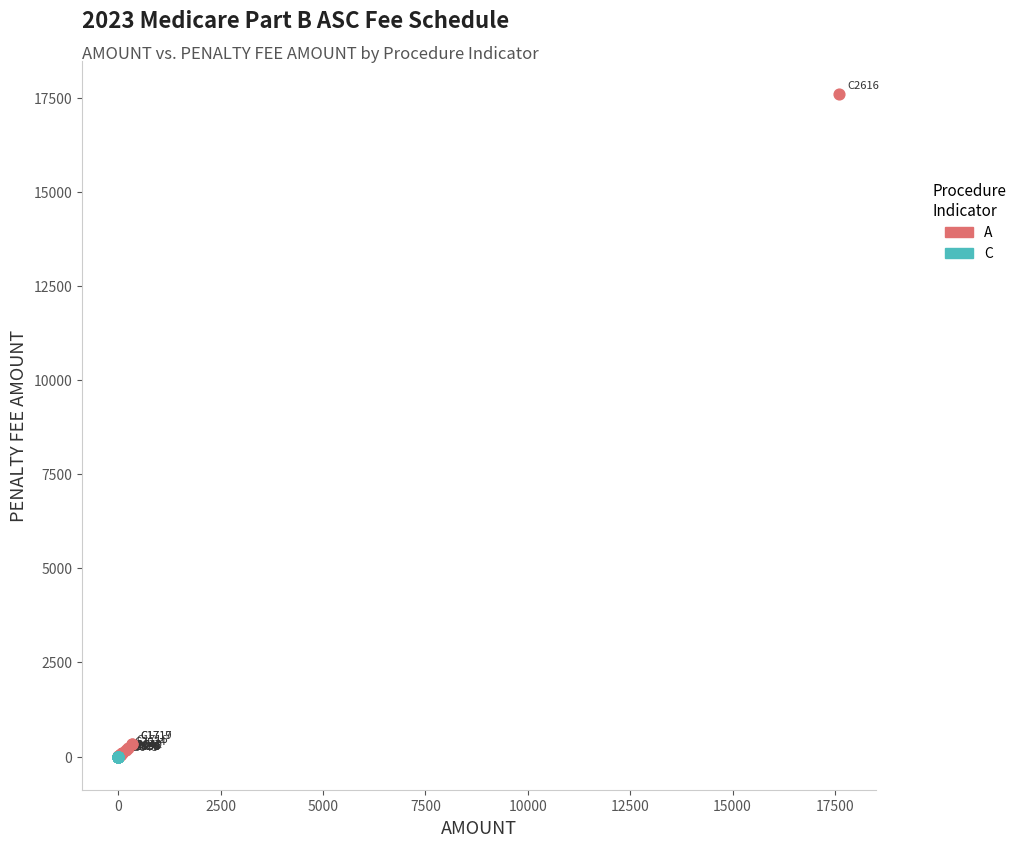

What are all the series names shown in the legend?

A, C